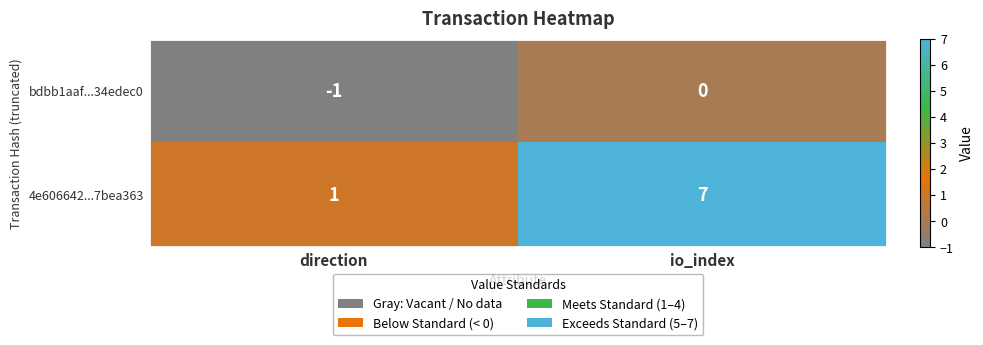

What is the difference between the maximum and minimum values in the 4e606642...7bea363 series?

6